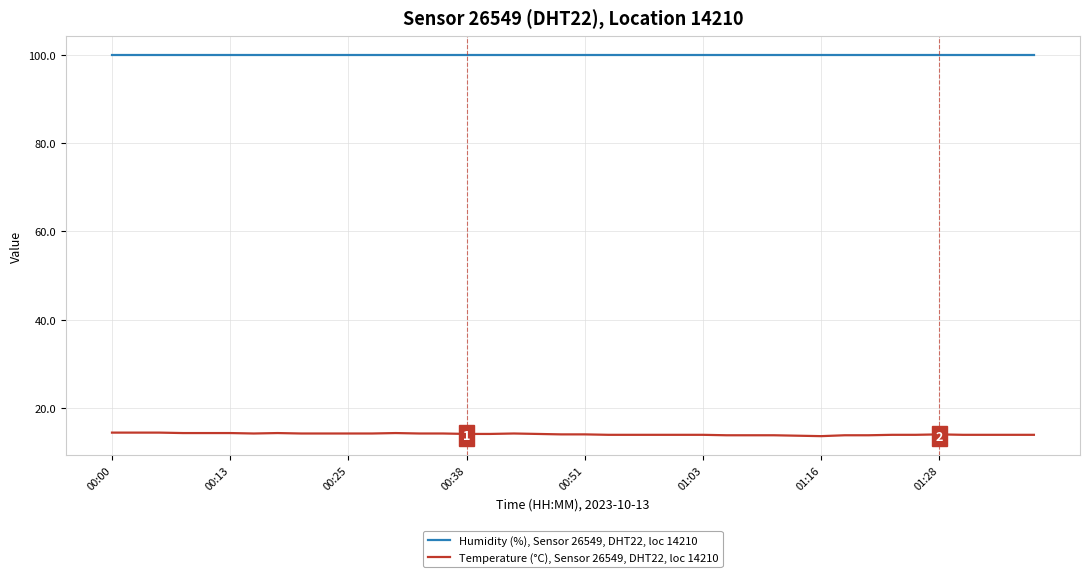

Which series has the largest range (max minus min)?

Temperature (°C), Sensor 26549, DHT22, loc 14210